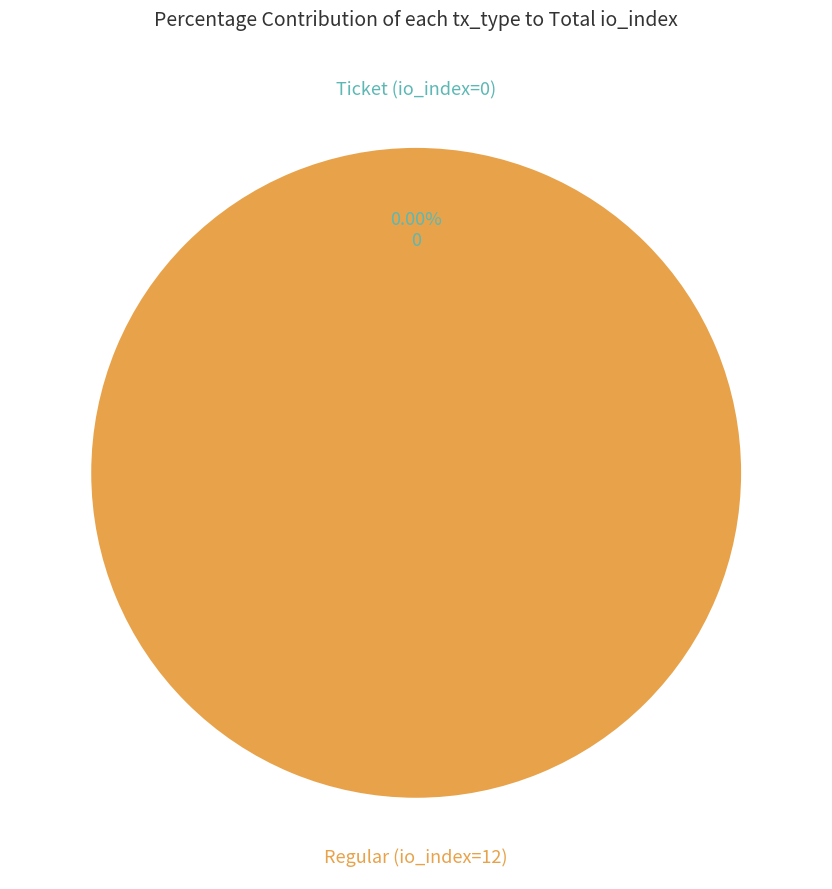

Is Ticket (io_index=0) the majority of the pie?

No